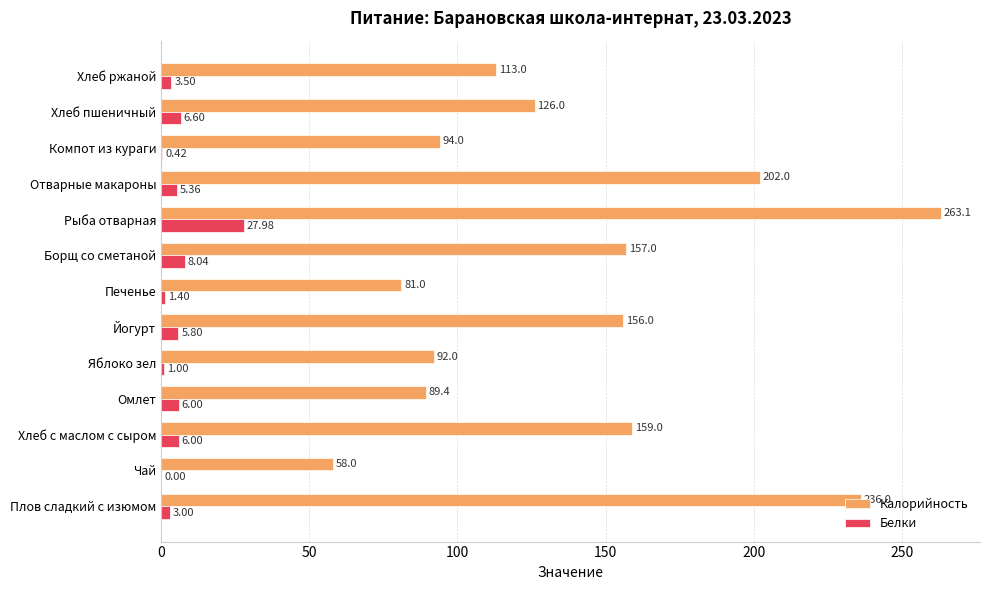

Which series has the largest total across all categories?

Калорийность